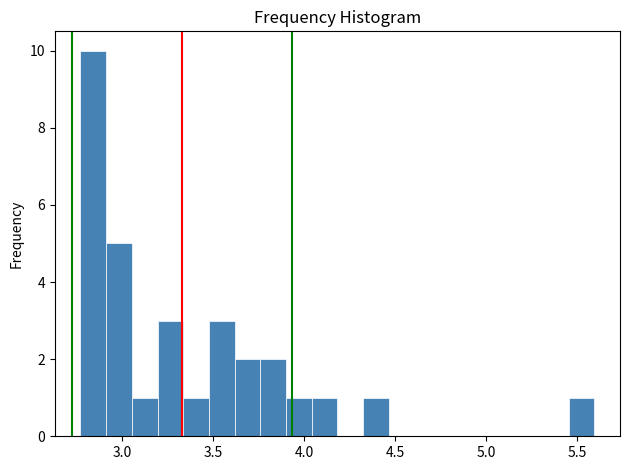

Around what value on the x-axis is the tallest bar? Give the approximate position of its centre, as read against the axis.

2.85